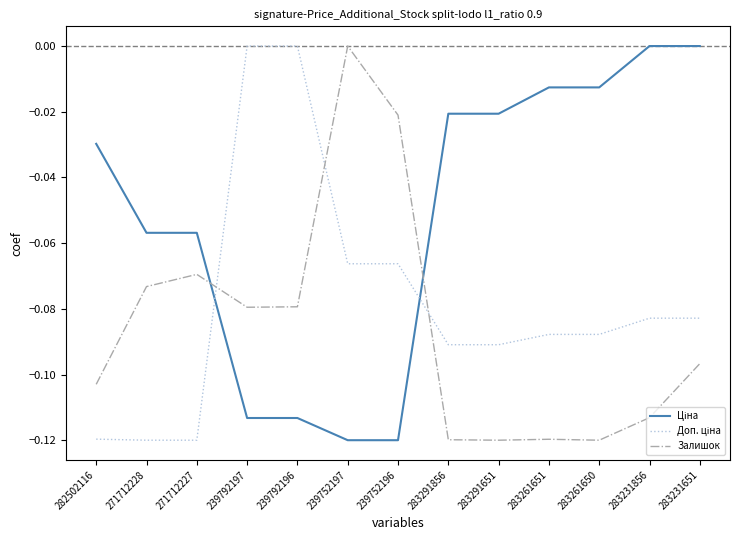

Reading right to left, transcribe all the data shown in this chart.

Ціна: 283231651=0.0	283231856=0.0	283261650=-0.0	283261651=-0.0	283291651=-0.0	283291856=-0.0	239752196=-0.1	239752197=-0.1	239792196=-0.1	239792197=-0.1	271712227=-0.1	271712228=-0.1	282502116=-0.0
Доп. ціна: 283231651=-0.1	283231856=-0.1	283261650=-0.1	283261651=-0.1	283291651=-0.1	283291856=-0.1	239752196=-0.1	239752197=-0.1	239792196=0.0	239792197=0.0	271712227=-0.1	271712228=-0.1	282502116=-0.1
Залишок: 283231651=-0.1	283231856=-0.1	283261650=-0.1	283261651=-0.1	283291651=-0.1	283291856=-0.1	239752196=-0.0	239752197=0.0	239792196=-0.1	239792197=-0.1	271712227=-0.1	271712228=-0.1	282502116=-0.1